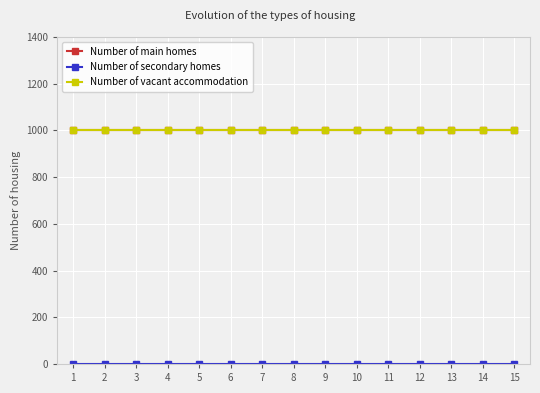

How many lines are shown in the chart?

3